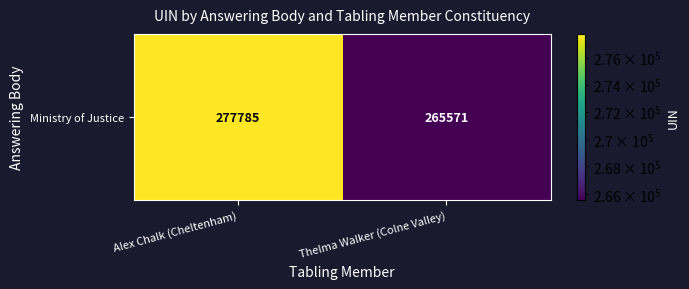

How many series are shown in this chart?

1